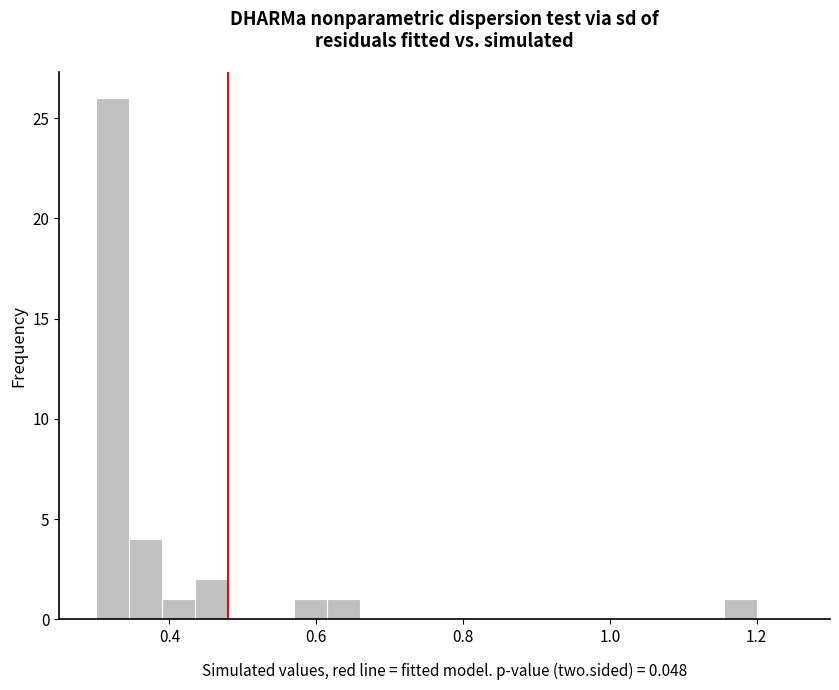

Around what value on the x-axis is the tallest bar? Give the approximate position of its centre, as read against the axis.

0.32